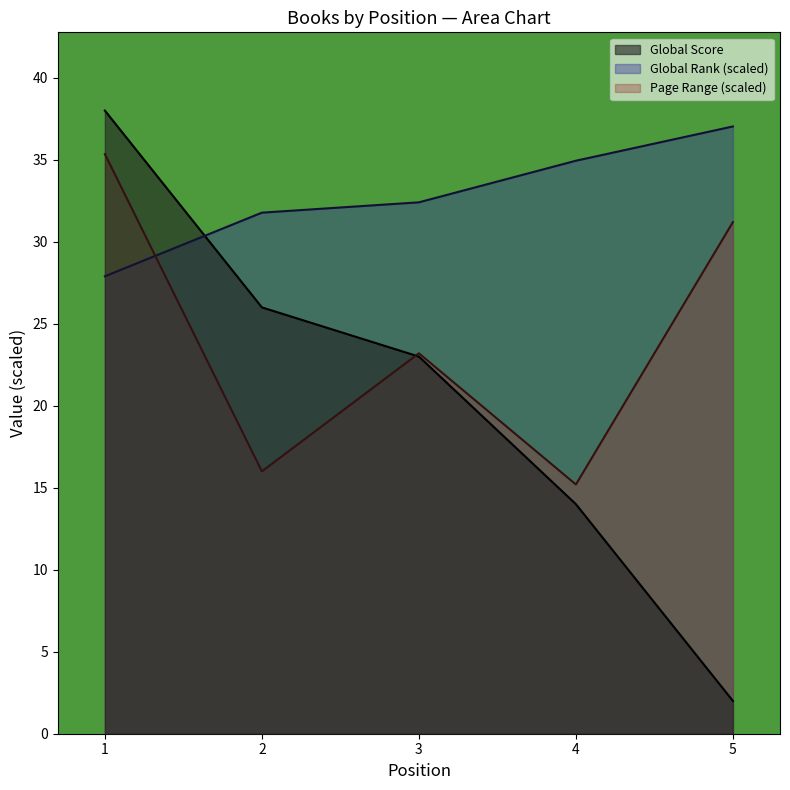

True or false: Global Score has more than 0 points higher than both neighbors.

False